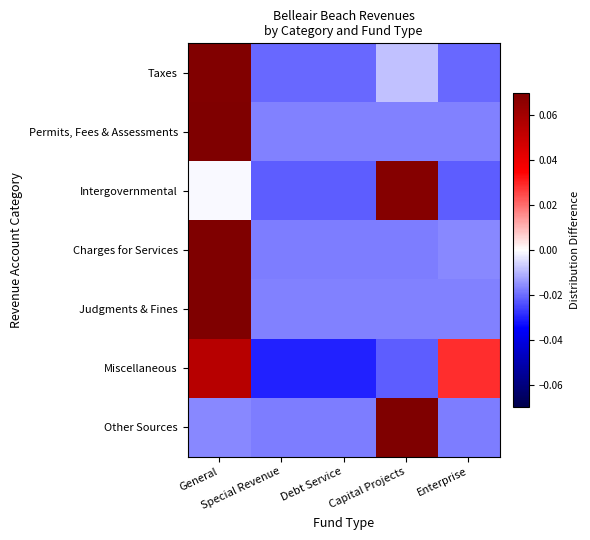

At which category is the sum across all series the highest?

General